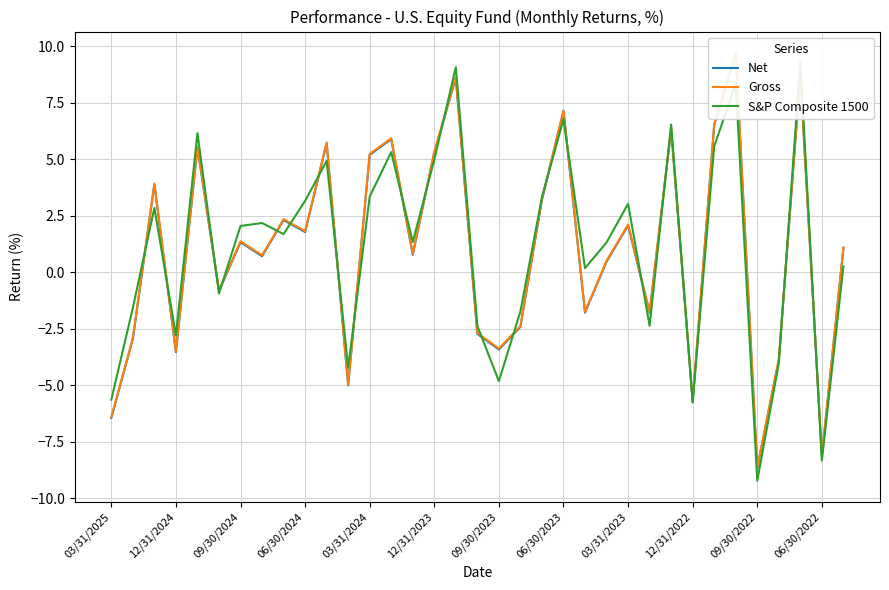

Between 25 and 06/30/2022, which is larger?

25